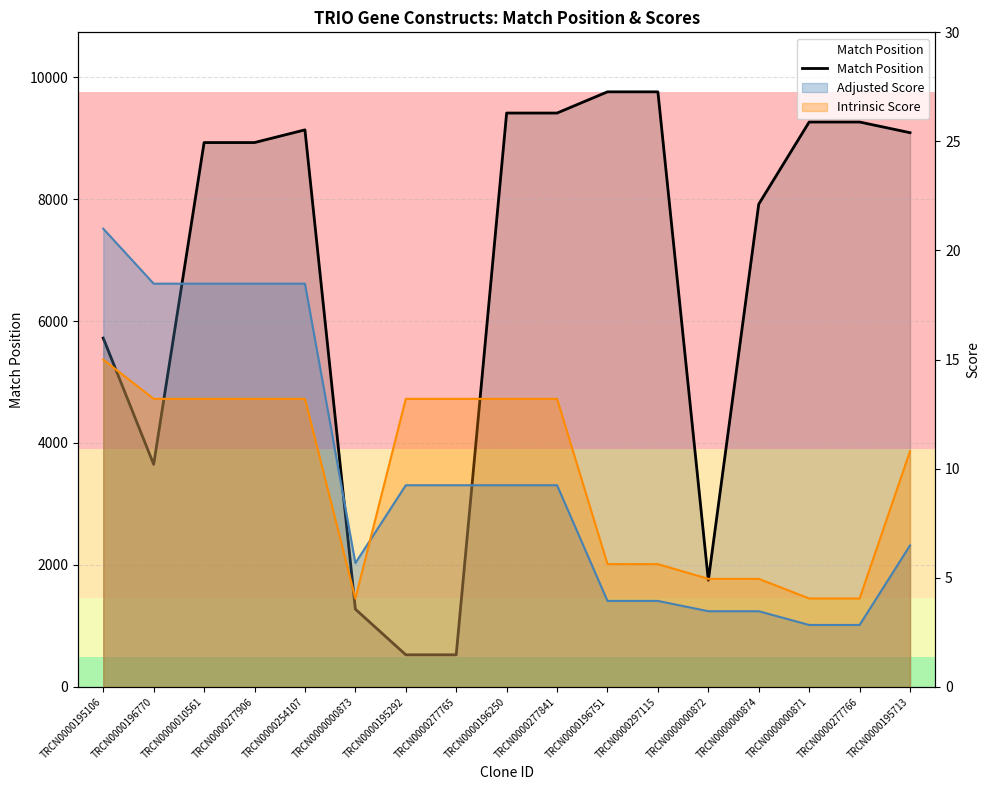

Reading left to right, what are all the values shown in this chart?

TRCN0000195106=5720	TRCN0000196770=3649	TRCN0000010561=8927	TRCN0000277906=8927	TRCN0000254107=9135	TRCN0000000873=1274	TRCN0000195292=525	TRCN0000277765=525	TRCN0000196250=9411	TRCN0000277841=9411	TRCN0000196751=9759	TRCN0000297115=9759	TRCN0000000872=1747	TRCN0000000874=7917	TRCN0000000871=9264	TRCN0000277766=9264	TRCN0000195713=9089